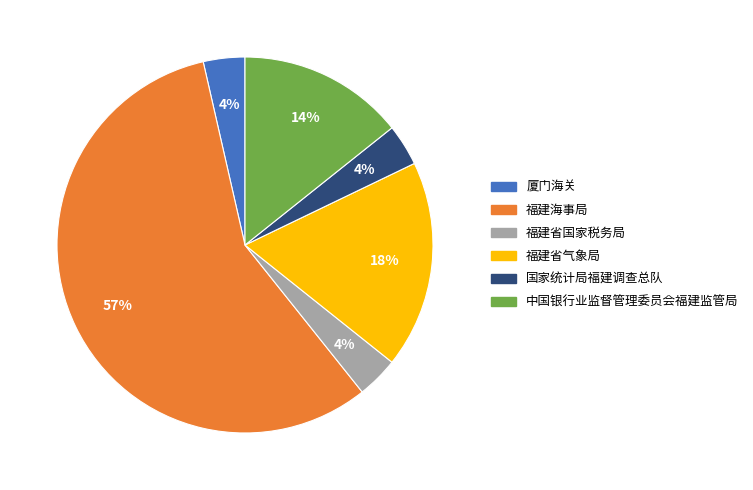

Which category has the biggest portion of the pie?

福建海事局